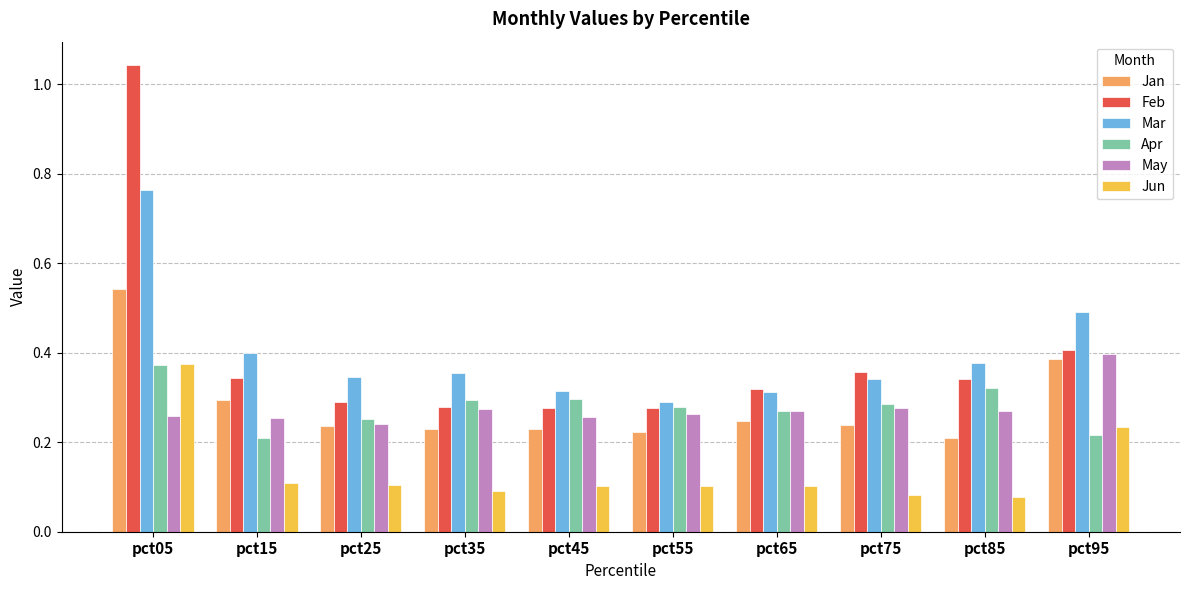

Are the bars horizontal?

No